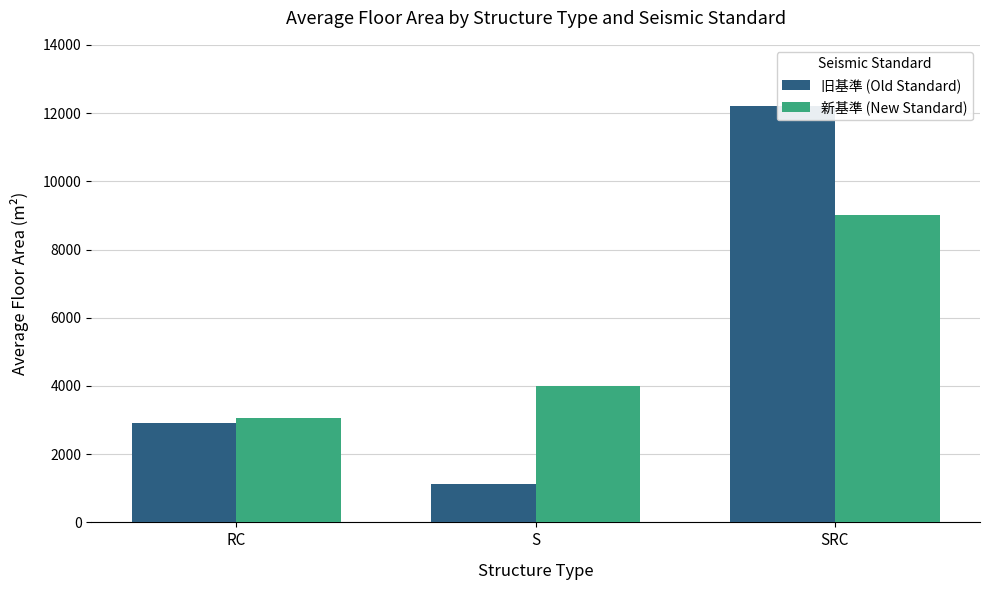

At which label does 旧基準 (Old Standard) reach its minimum?

S